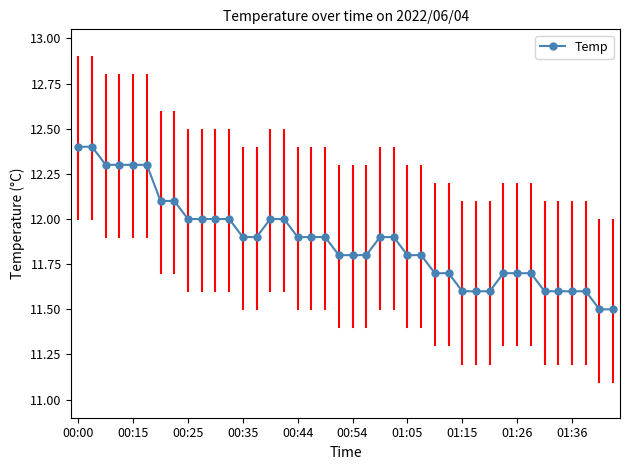

What is the greatest value displayed?

12.4